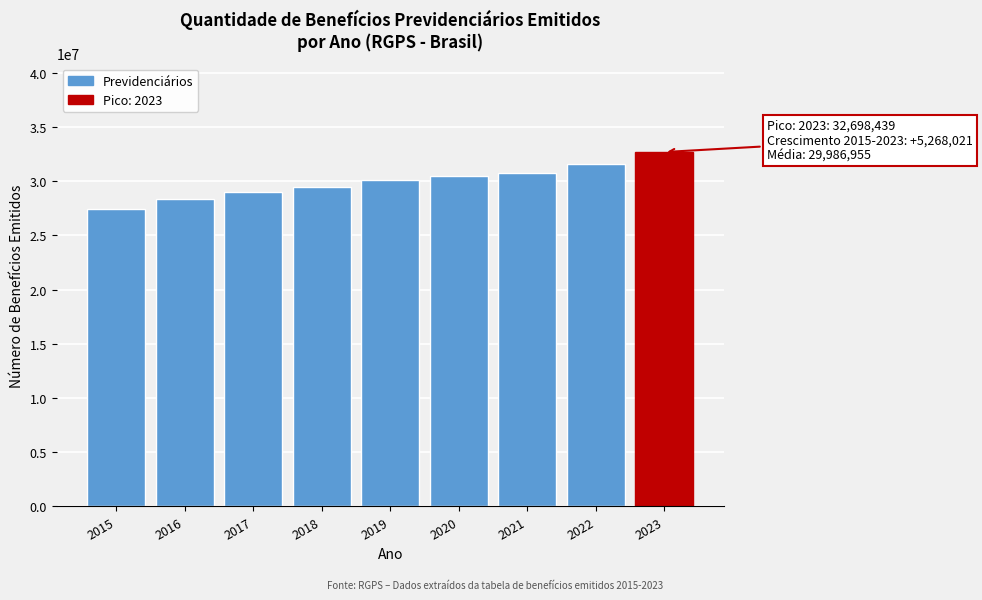

Reading right to left, what are all the values shown in this chart?

2023=32698439	2022=31635687	2021=30762418	2020=30474857	2019=30074761	2018=29474311	2017=28989841	2016=28341869	2015=27430418